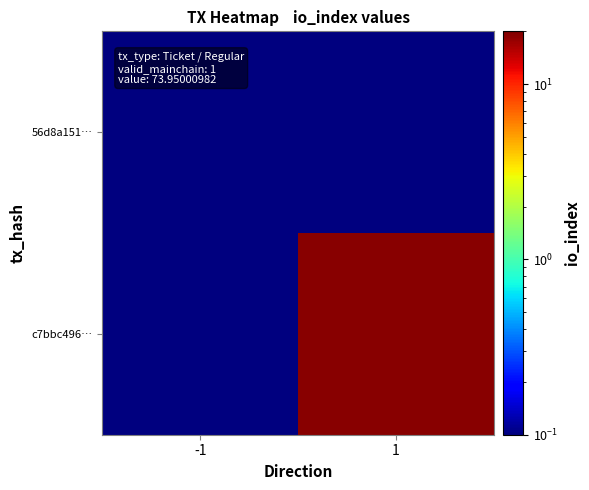

Between 1 and -1, which is larger?

1